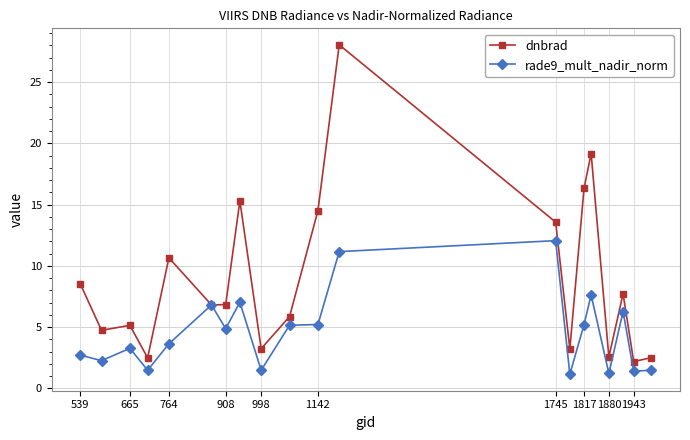

How many data points does each series have?

20